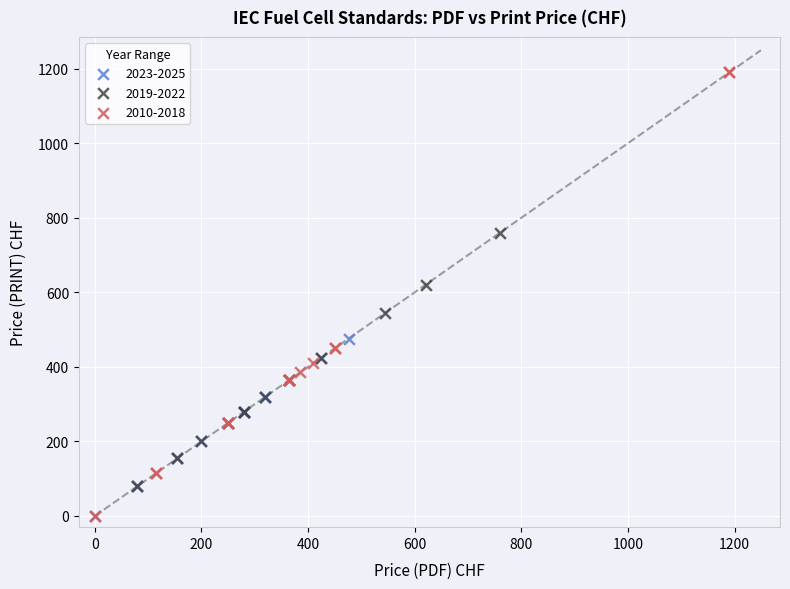

Which series contains the highest Y value?

2010-2018